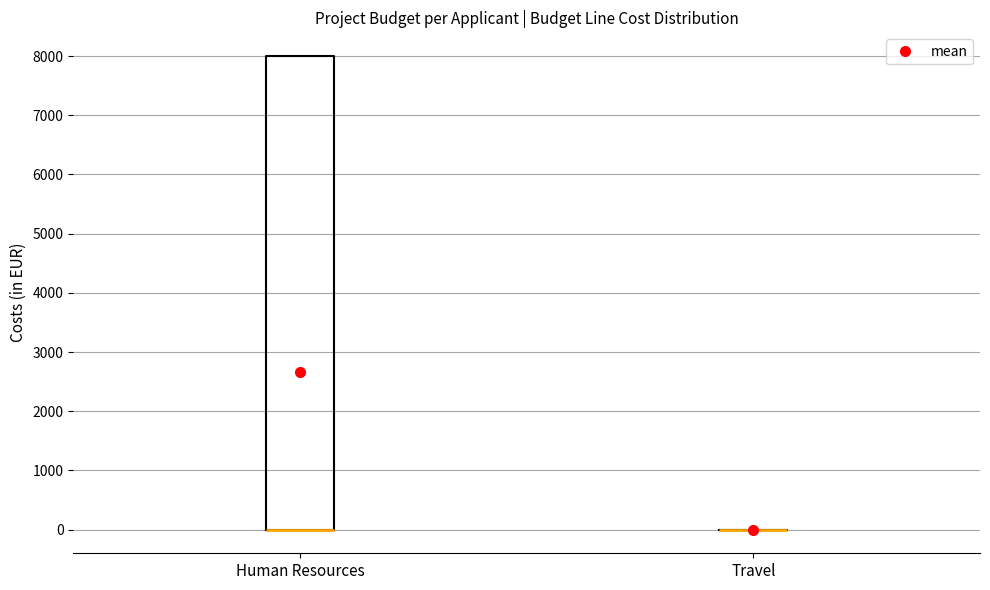

Reading left to right, read every box against the y-axis: the position of its median line, the range the box covers, and the ends of its whiskers. The values are not printed on the chart, so give them approximately, as read against the axis.

Human Resources: median 0 (drawn on the box's lower edge), box 0 to 8000, whiskers 0 to 8000
Travel: box collapsed to a line at 0, whiskers 0 to 0